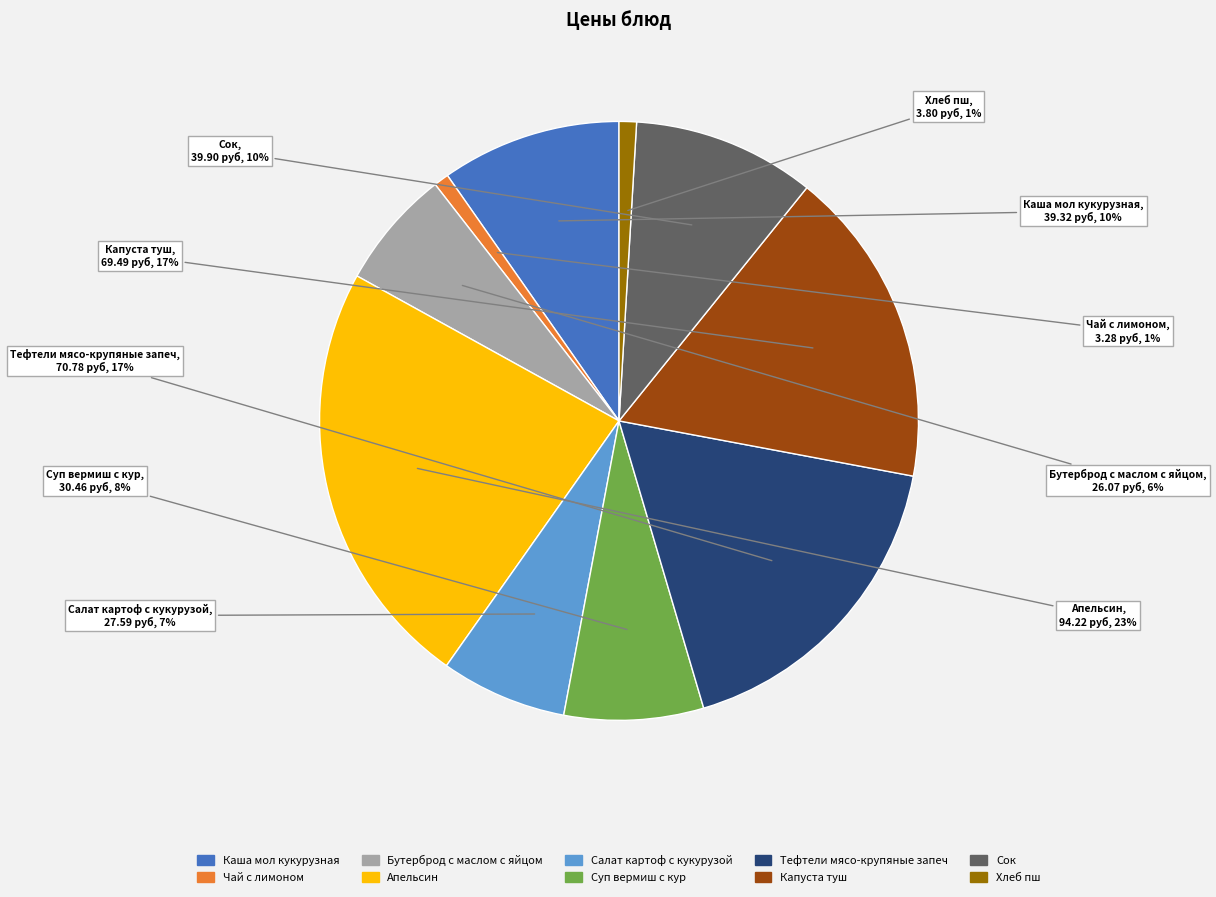

Is it true that Бутерброд с маслом с яйцом is 6% of the pie?

True